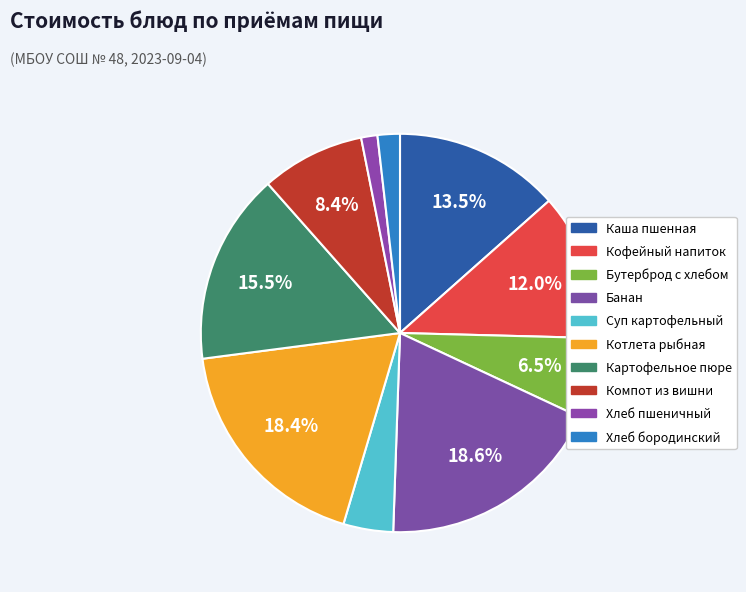

How many slices are in this pie chart?

10